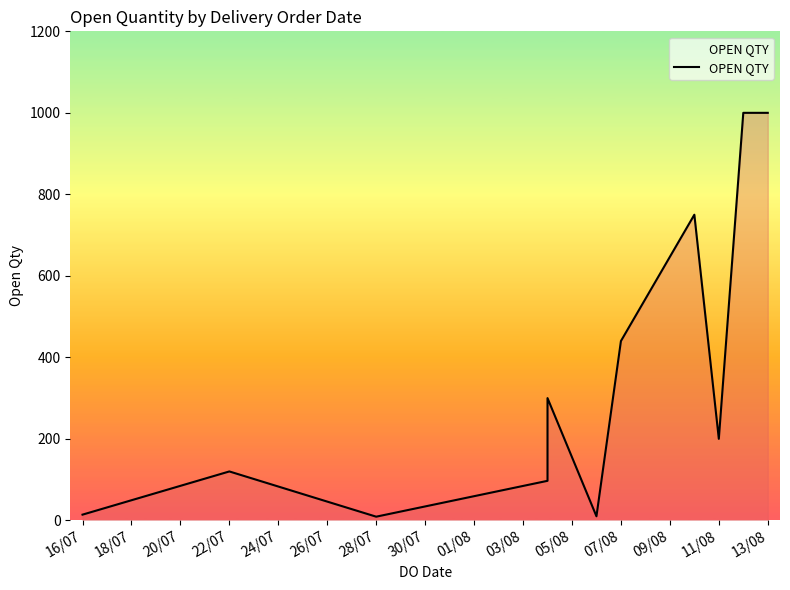

How many values are below 300?

6